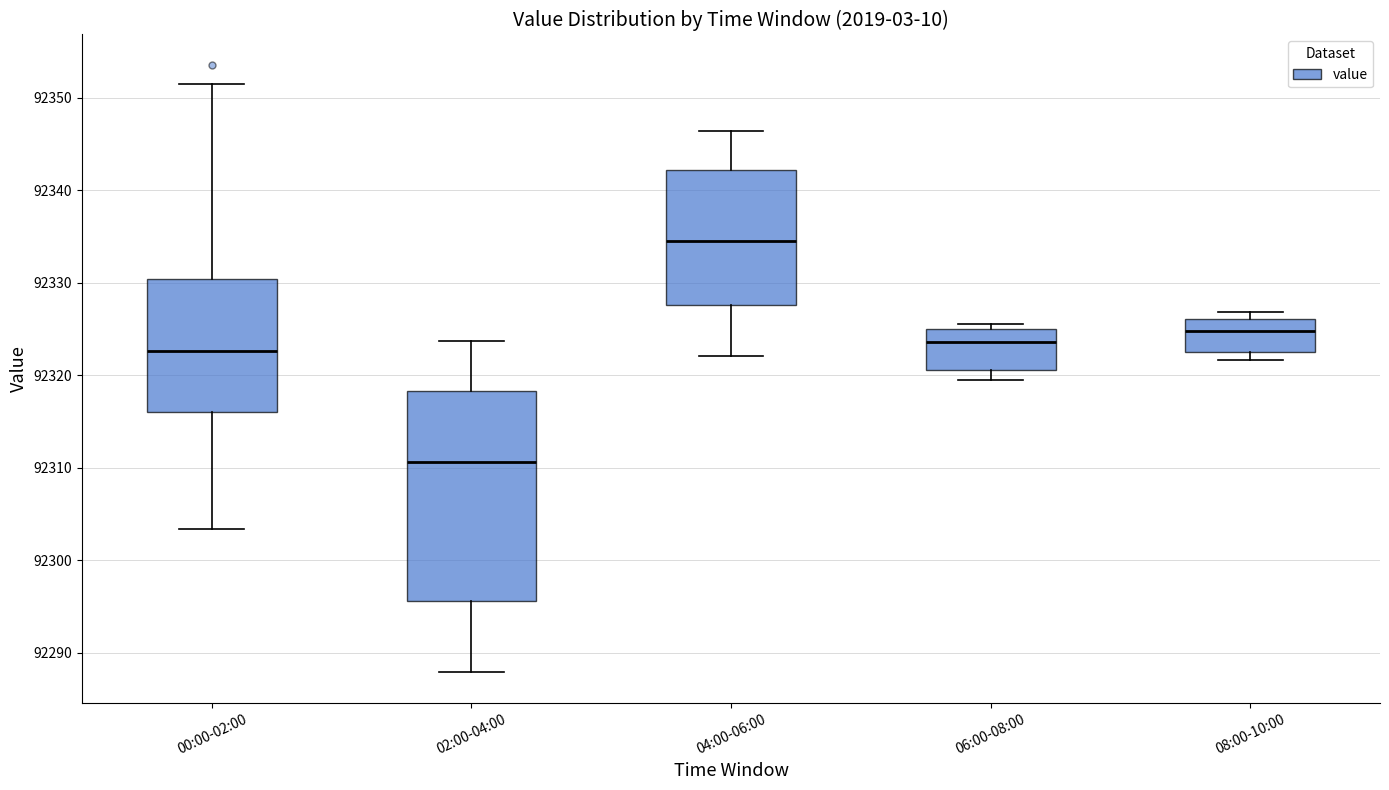

Reading left to right, transcribe this box plot: for each box, give where its median line is, the range the box spans, and where its two whiskers end, as read against the y-axis. The values are not printed on the chart, so give them approximately, as read against the axis.

00:00-02:00: median 92323, box 92316 to 92330, whiskers 92303 to 92351
02:00-04:00: median 92311, box 92296 to 92318, whiskers 92288 to 92324
04:00-06:00: median 92335, box 92328 to 92342, whiskers 92322 to 92346
06:00-08:00: median 92324, box 92321 to 92325, whiskers 92320 to 92326
08:00-10:00: median 92325, box 92323 to 92326, whiskers 92322 to 92327